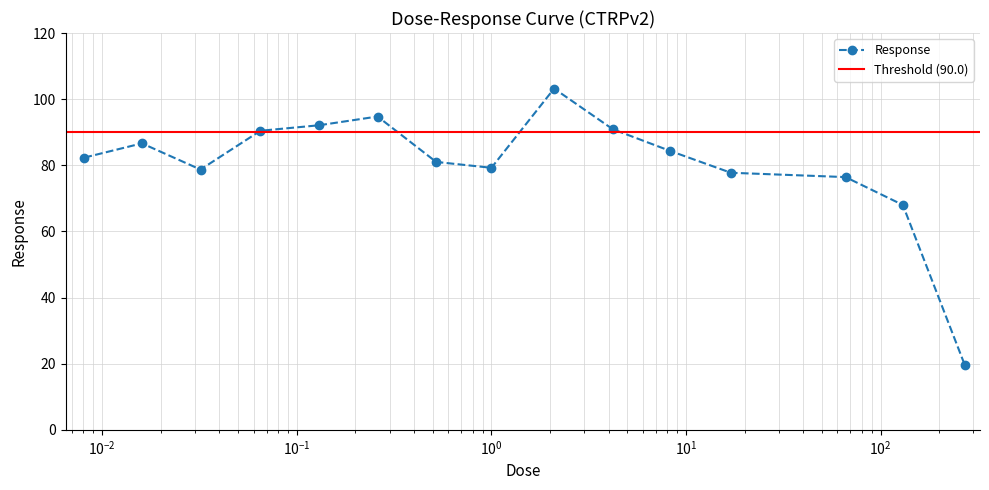

How many values are below 82?

7